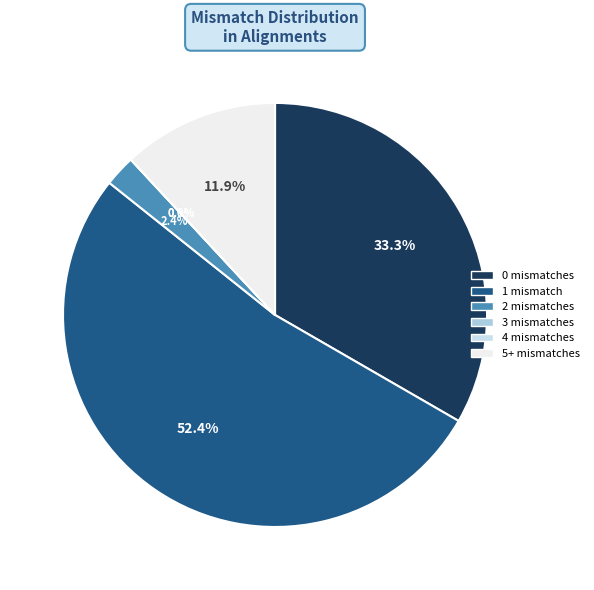

How many slices are in this pie chart?

6